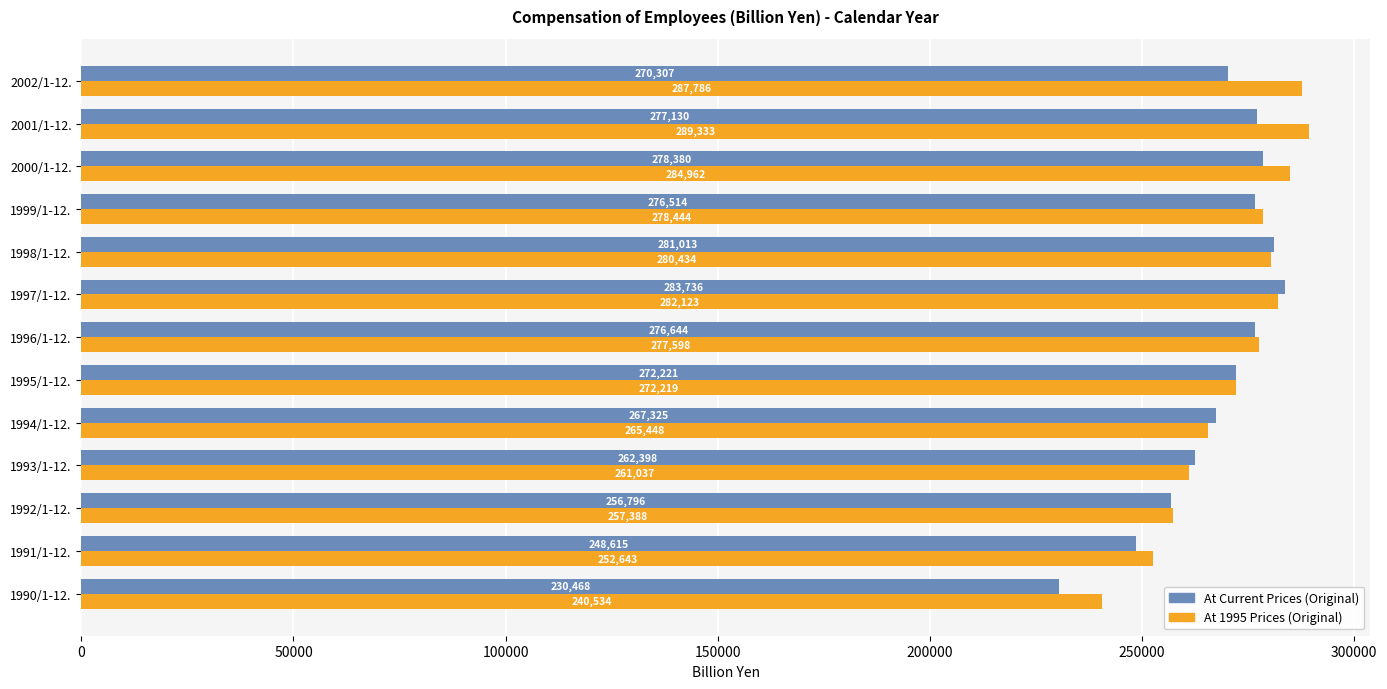

Which series has the largest range (max minus min)?

At Current Prices (Original)